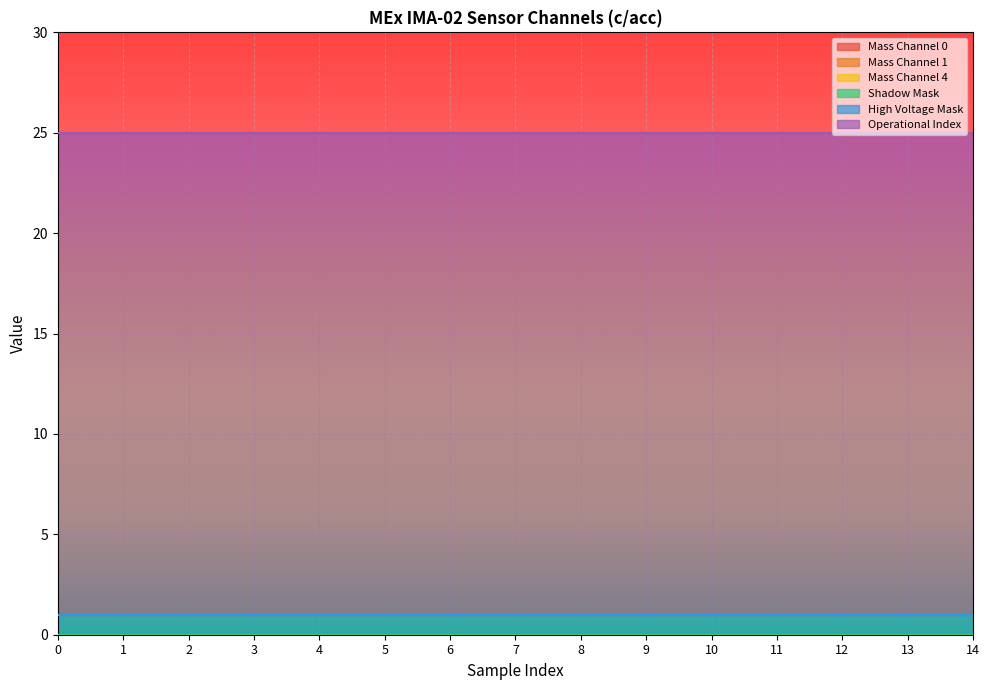

Reading right to left, extract all data points from this chart.

Mass Channel 0: 14=0	13=0	12=0	11=0	10=0	9=0	8=0	7=0	6=0	5=0	4=0	3=0	2=0	1=0	0=0
Mass Channel 1: 14=0	13=0	12=0	11=0	10=0	9=0	8=0	7=0	6=0	5=0	4=0	3=0	2=0	1=0	0=0
Mass Channel 4: 14=0	13=0	12=0	11=0	10=0	9=0	8=0	7=0	6=0	5=0	4=0	3=0	2=0	1=0	0=0
Shadow Mask: 14=0	13=0	12=0	11=0	10=0	9=0	8=0	7=0	6=0	5=0	4=0	3=0	2=0	1=0	0=0
High Voltage Mask: 14=1	13=1	12=1	11=1	10=1	9=1	8=1	7=1	6=1	5=1	4=1	3=1	2=1	1=1	0=1
Operational Index: 14=24	13=24	12=24	11=24	10=24	9=24	8=24	7=24	6=24	5=24	4=24	3=24	2=24	1=24	0=24